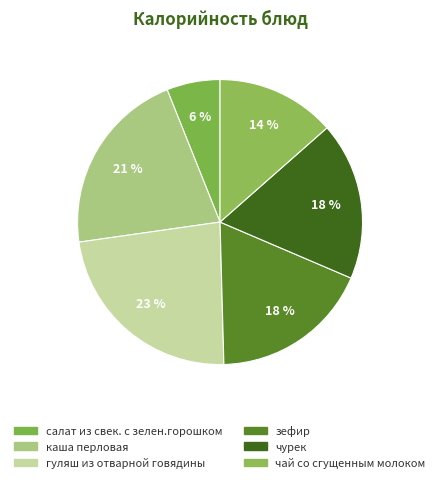

To the nearest percent, what portion does чай со сгущенным молоком represent?

14%